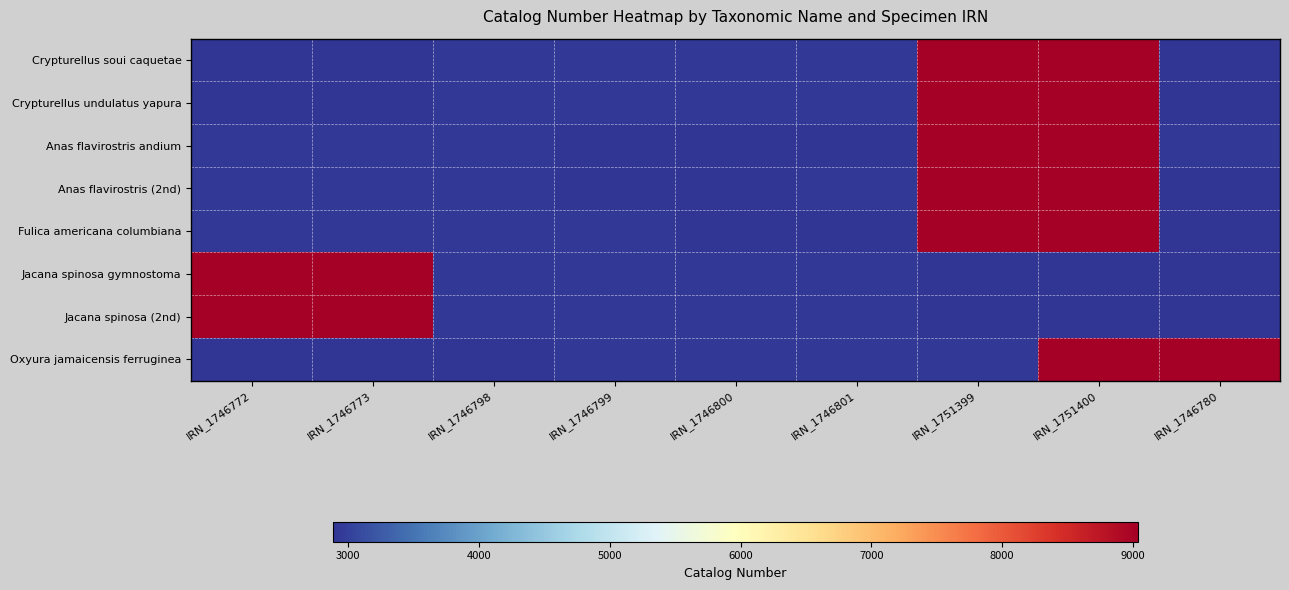

Rank the series at IRN_1746773 from lowest to highest value.

Crypturellus undulatus yapura, Crypturellus soui caquetae, Oxyura jamaicensis ferruginea, Anas flavirostris andium, Anas flavirostris (2nd), Fulica americana columbiana, Jacana spinosa (2nd), Jacana spinosa gymnostoma